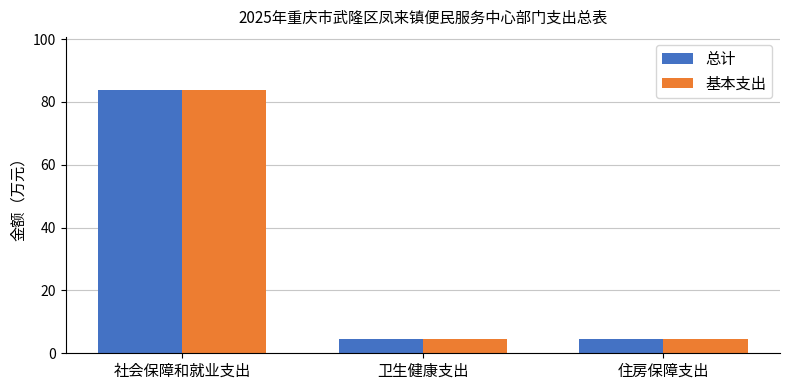

Does the chart contain stacked bars?

No